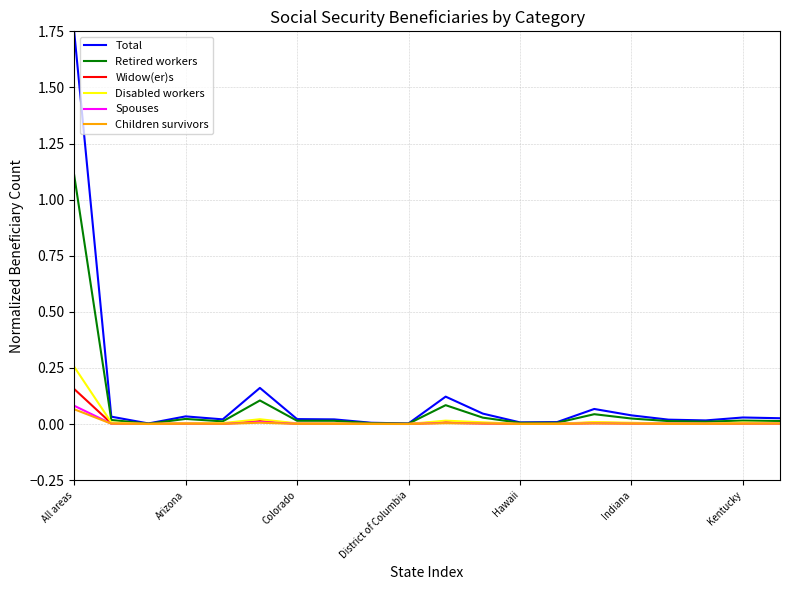

Which series has the widest spread of values?

Total